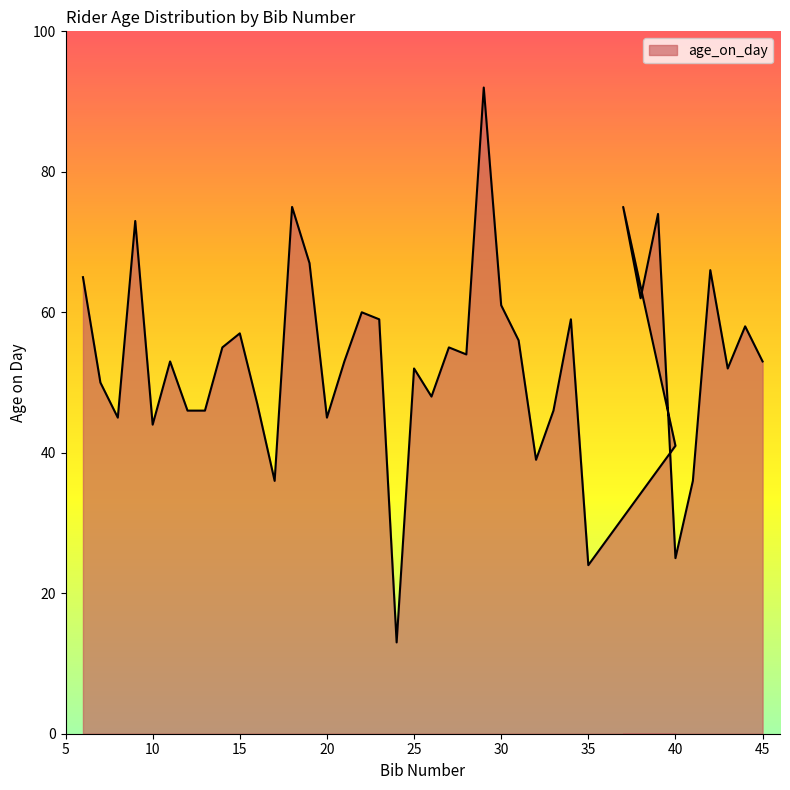

What is the sum of all values?

2117